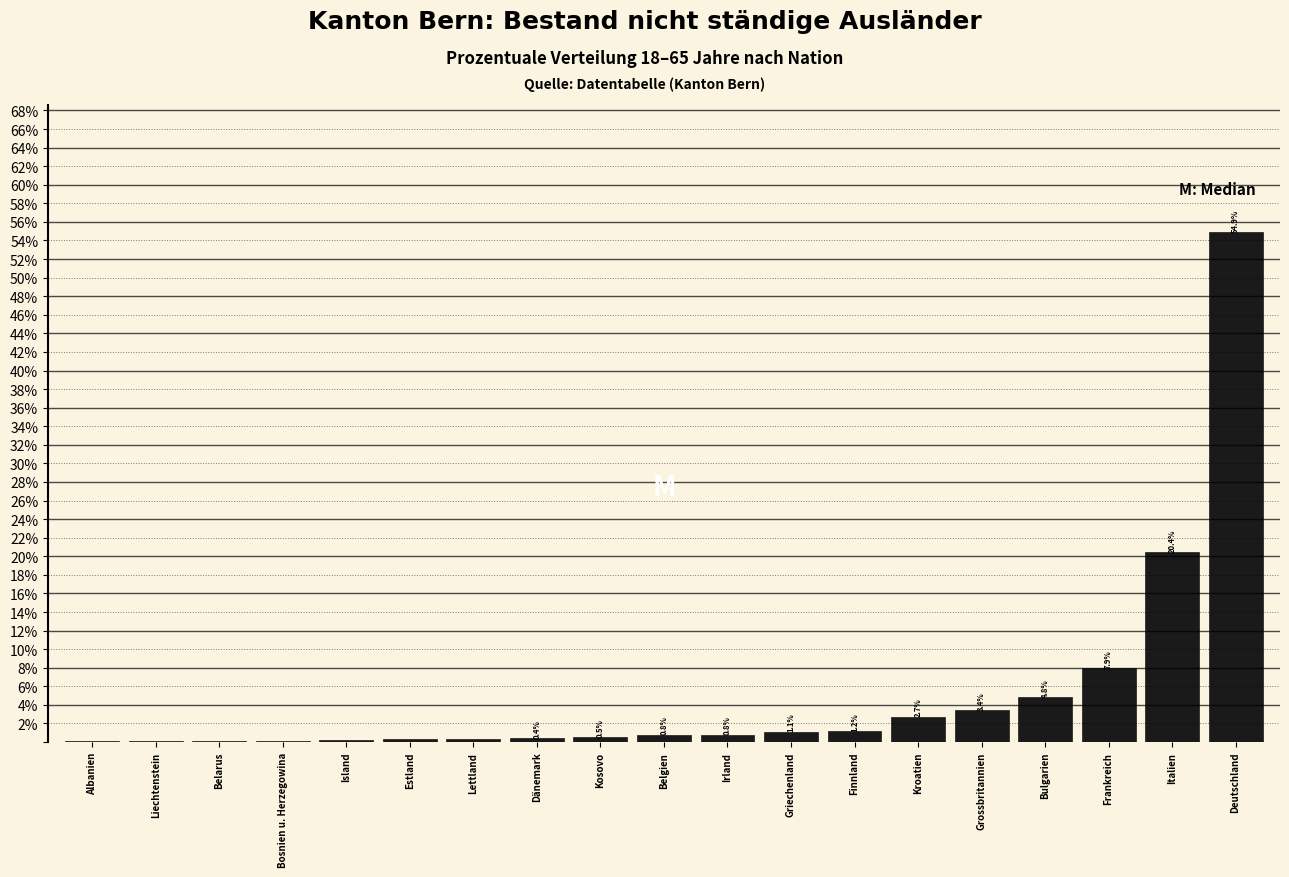

Where is the data nearest to the value 27?

Italien